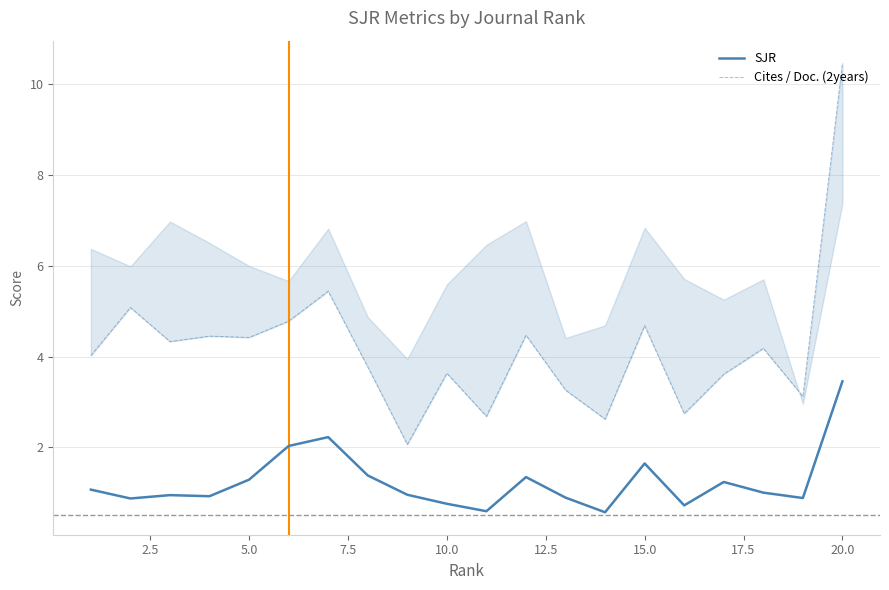

True or false: Cites / Doc. (2years) and SJR intersect in this chart.

False